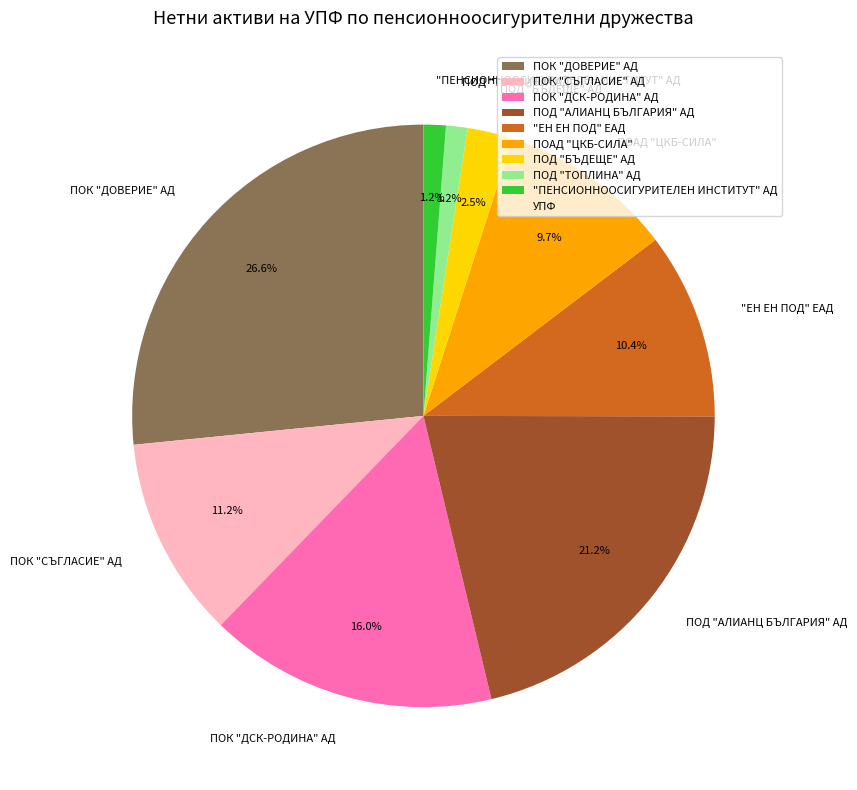

Which has a higher value, ПОК "ДОВЕРИЕ" АД or ПОК "ДСК-РОДИНА" АД?

ПОК "ДОВЕРИЕ" АД